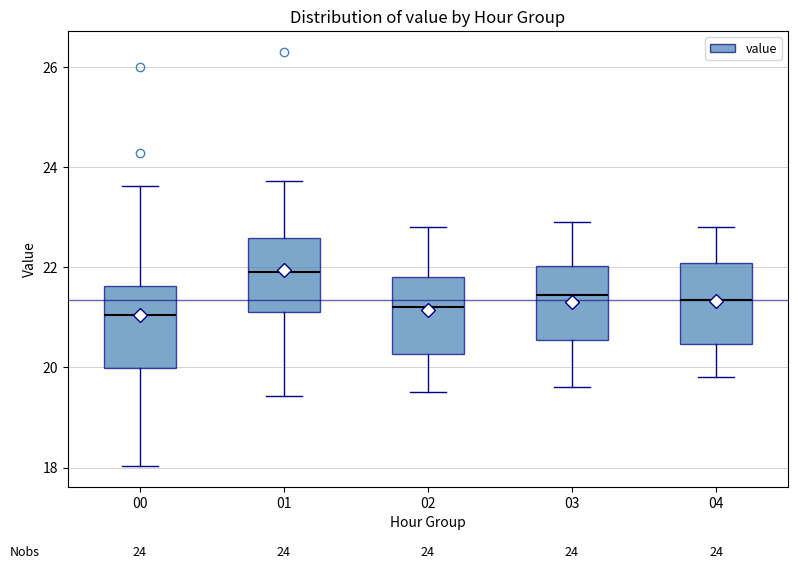

Which box has the highest median line?

01